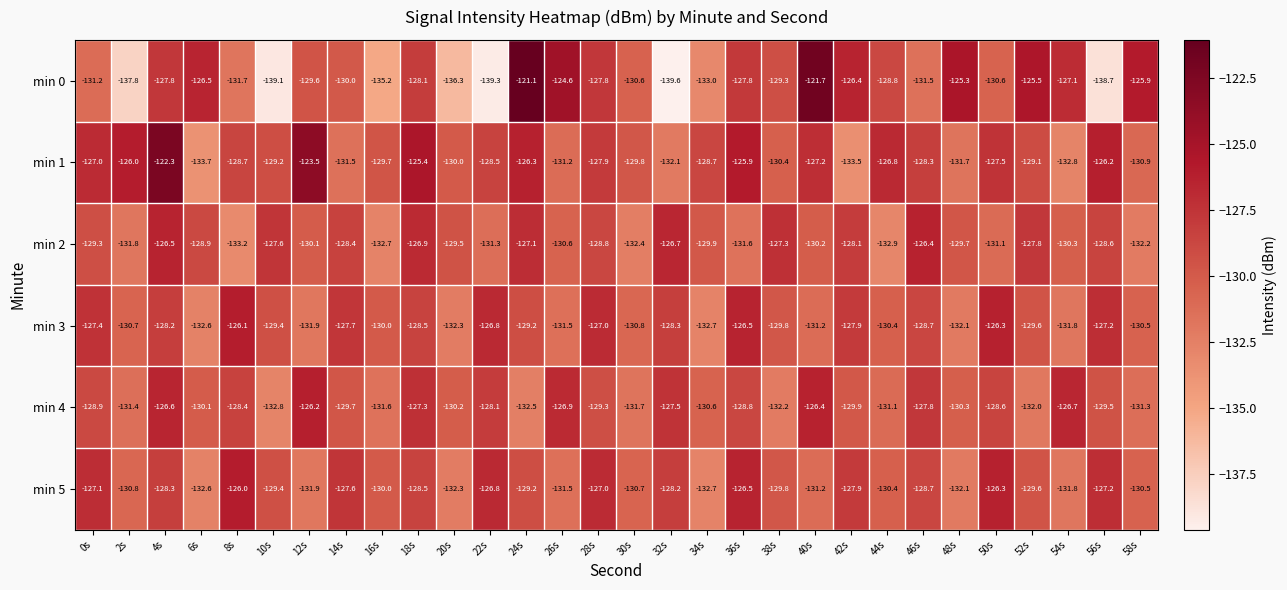

The min 5 series shows -76.9 at 20s. True or false?

False